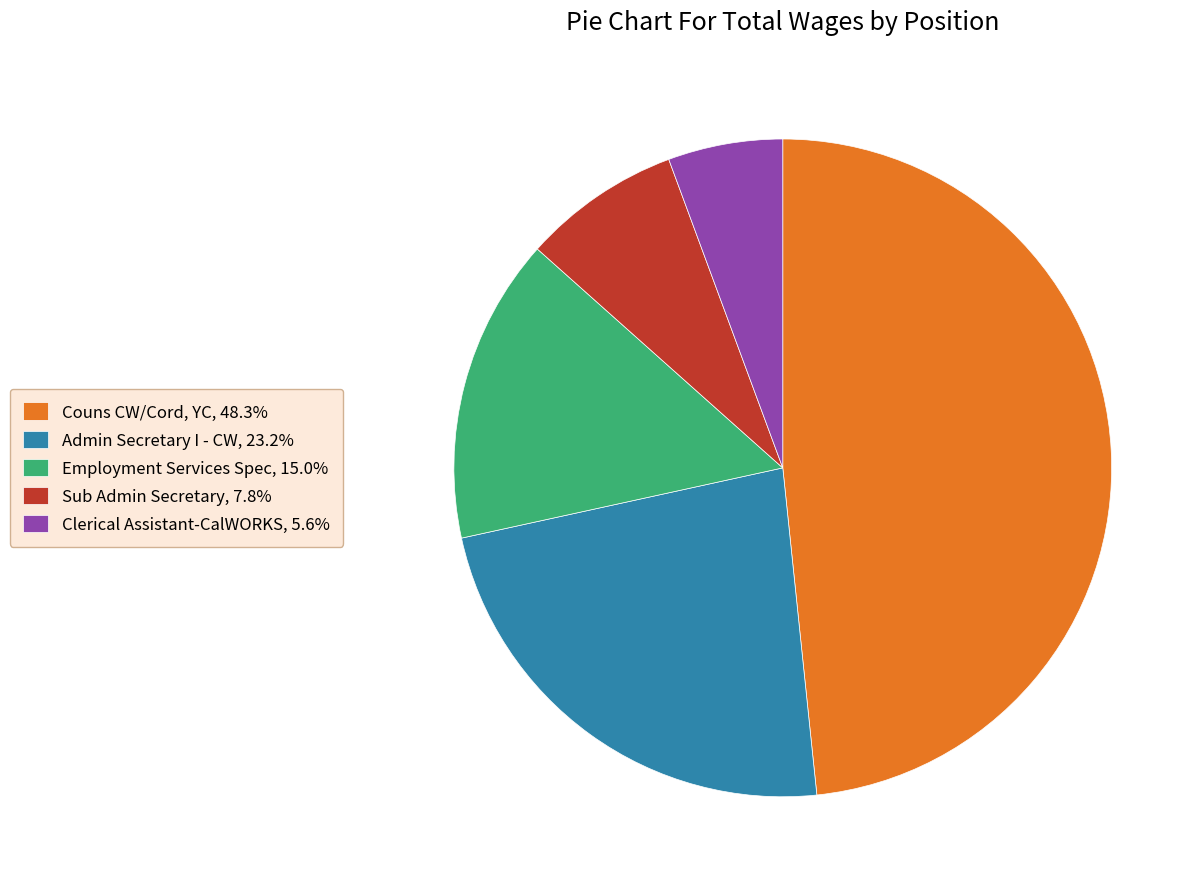

Is there any slice that represents more than half of the pie?

No